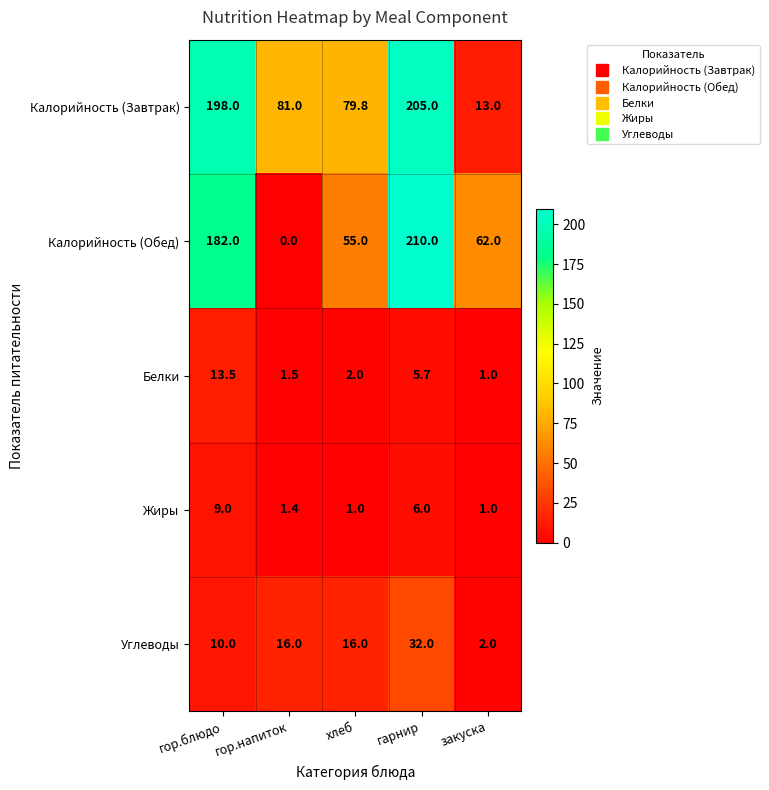

True or false: Калорийность (Обед) has a value of 25.4 at закуска.

False